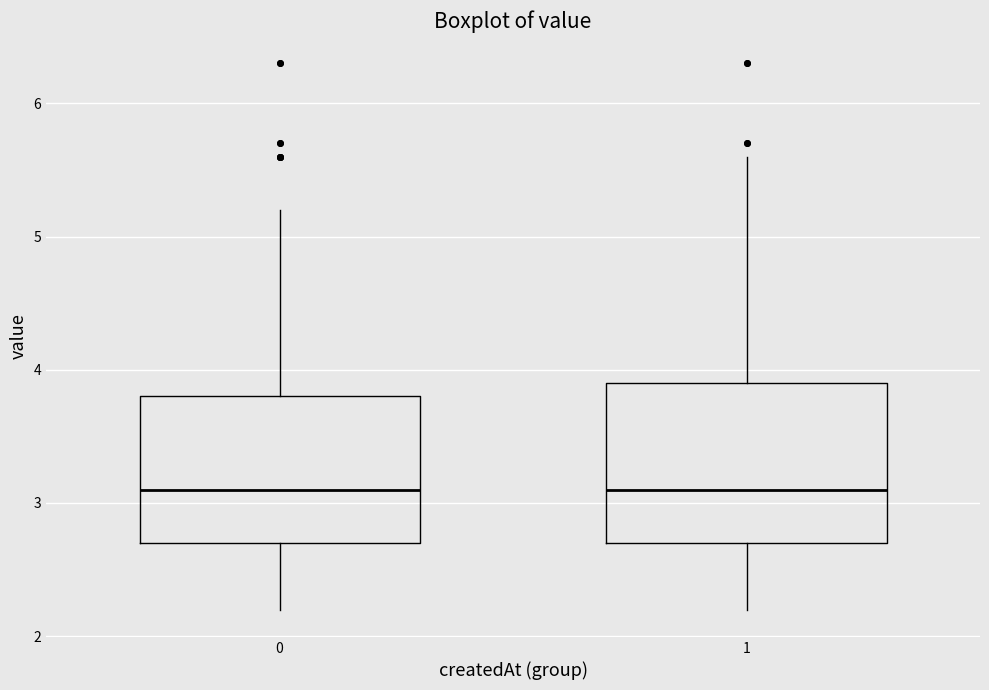

Where does the median line of the box at x = 0 sit on the y-axis? The values are not printed on the chart, so give them approximately, as read against the axis.

3.1